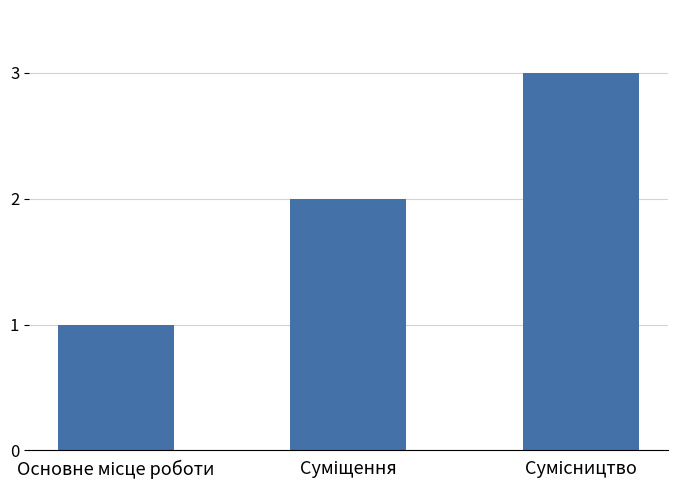

What is the greatest value displayed?

3